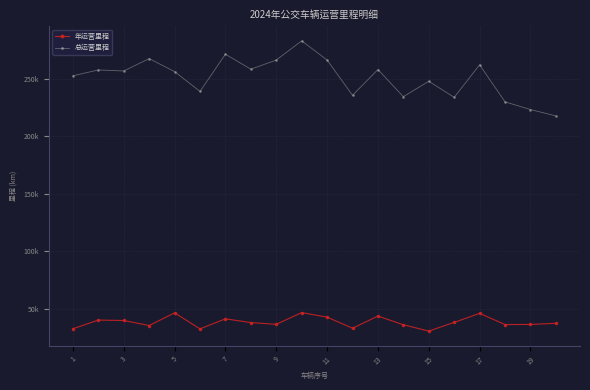

At which label does 总运营里程 first exceed 256563?

3